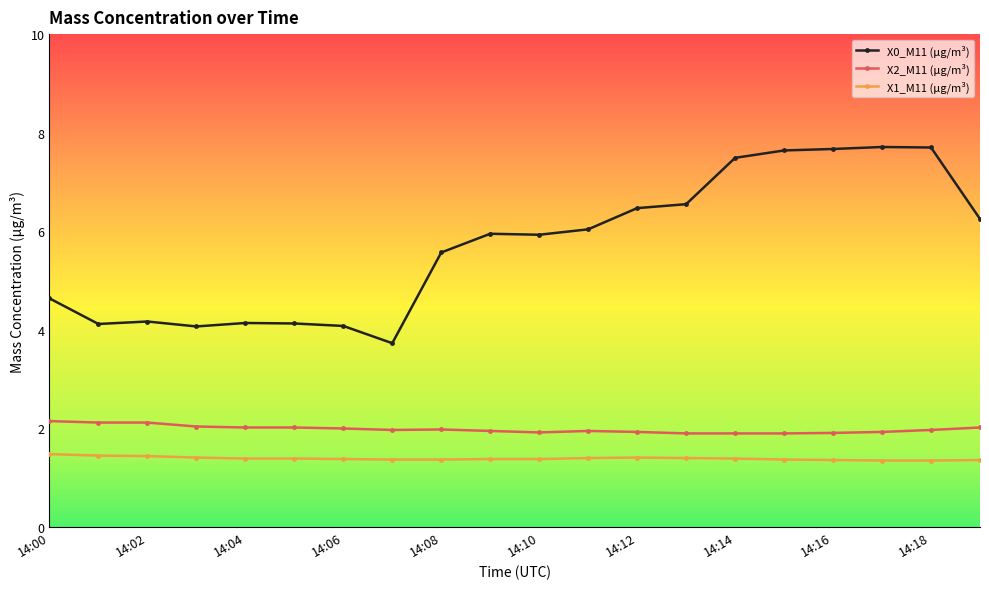

True or false: X1_M11 (μg/m³) and X2_M11 (μg/m³) cross at least once.

False